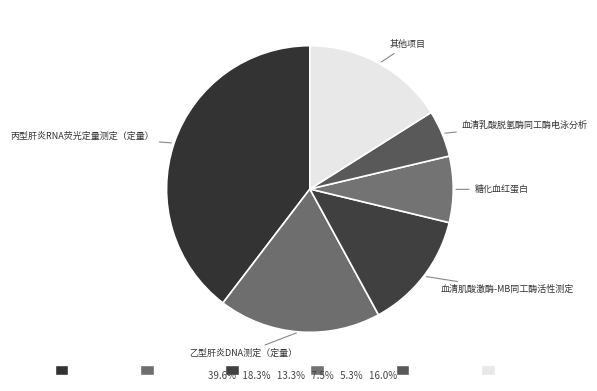

Approximately how many times larger is the value at 丙型肝炎RNA荧光定量测定（定量） compared to 血清乳酸脱氢酶同工酶电泳分析?

7.5